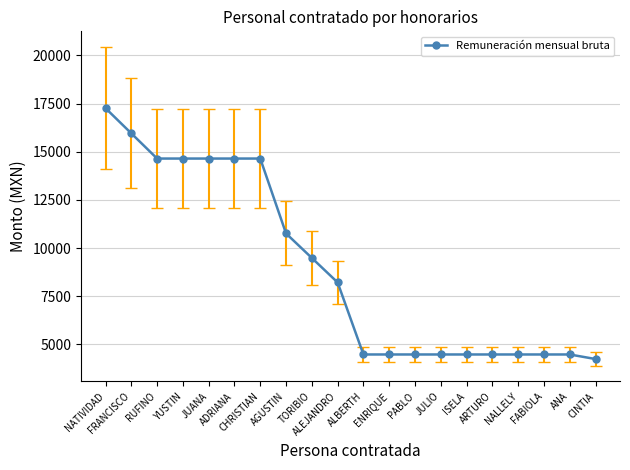

What is the average value?

8972.9